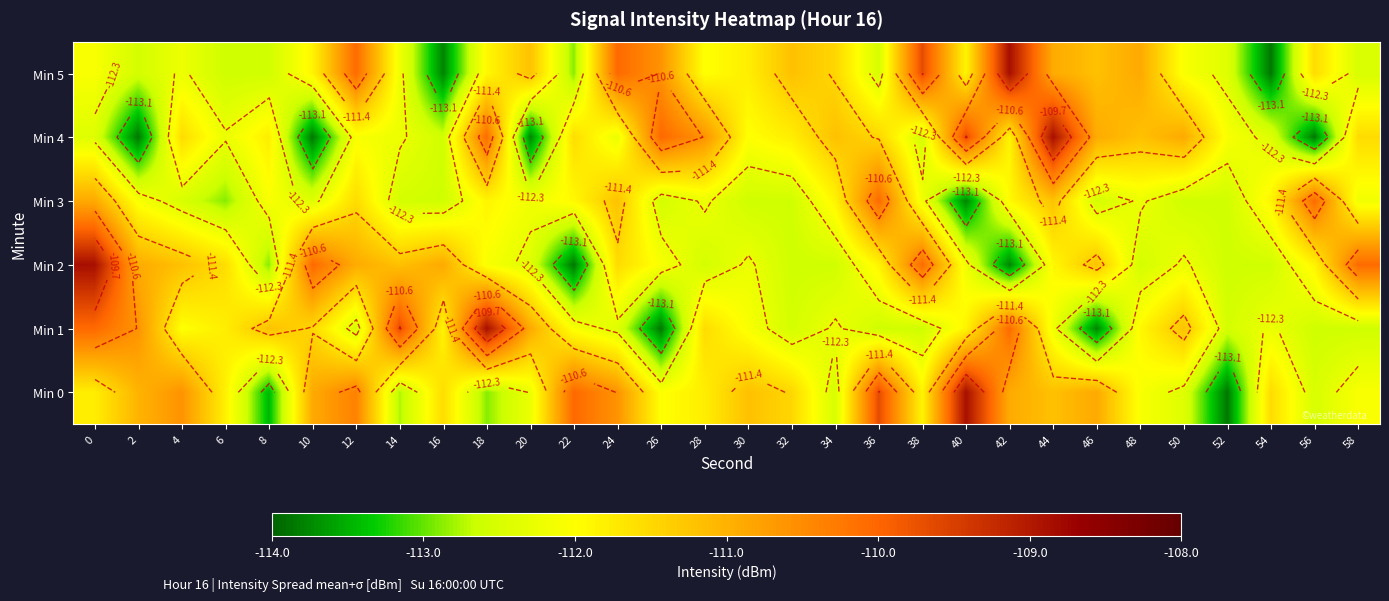

What value does the Min 2 series have at 10?

-110.0